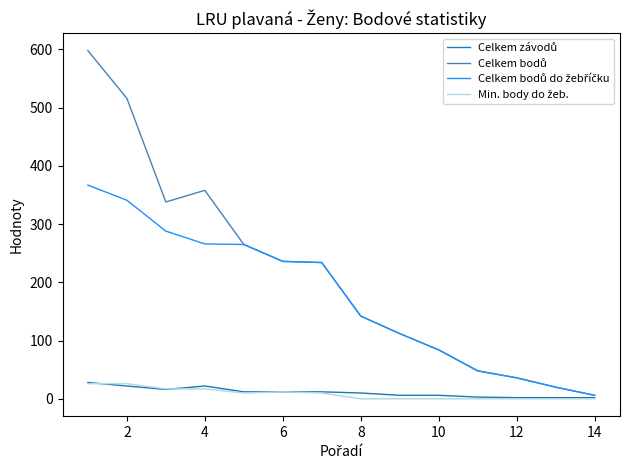

How many lines are shown in the chart?

4